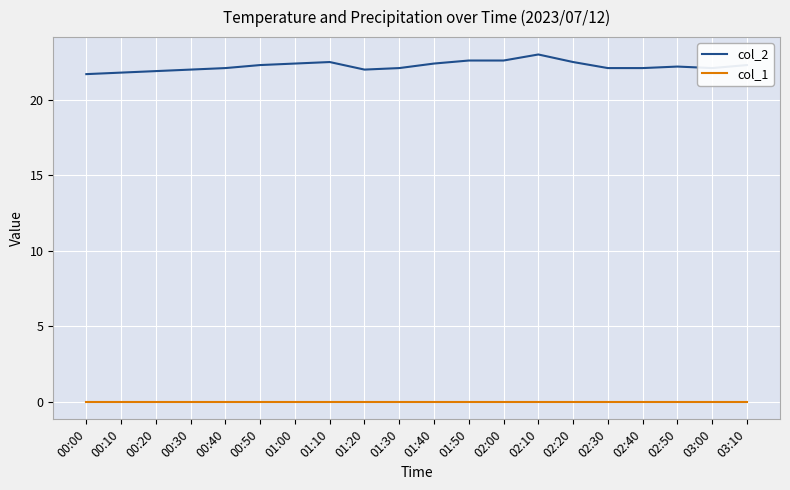

What is the greatest value displayed?

23.0